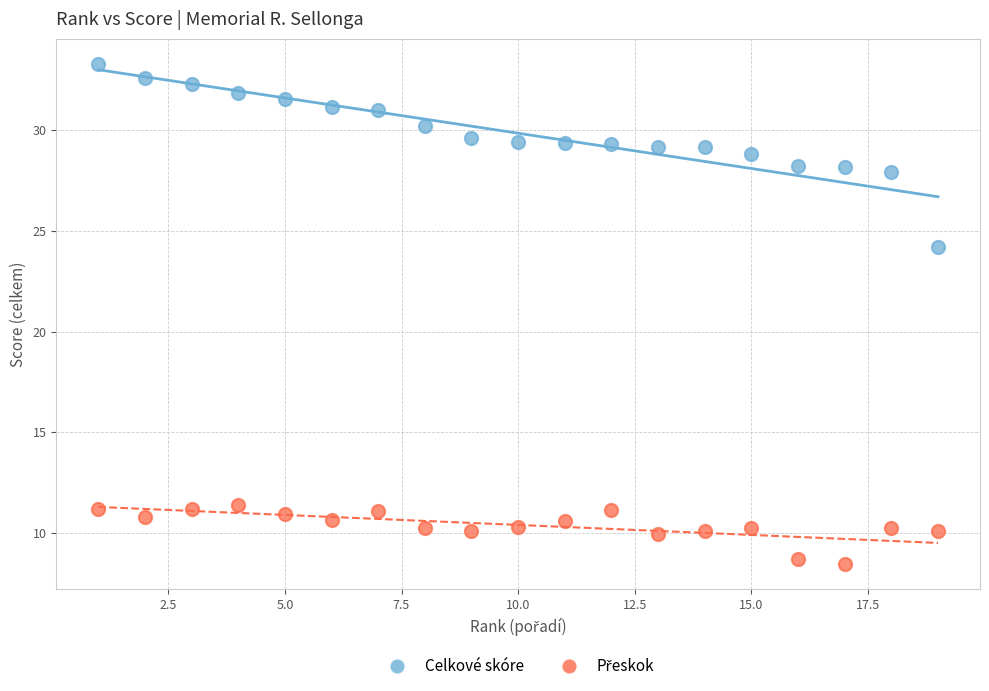

Which series contains the highest Y value?

Celkové skóre